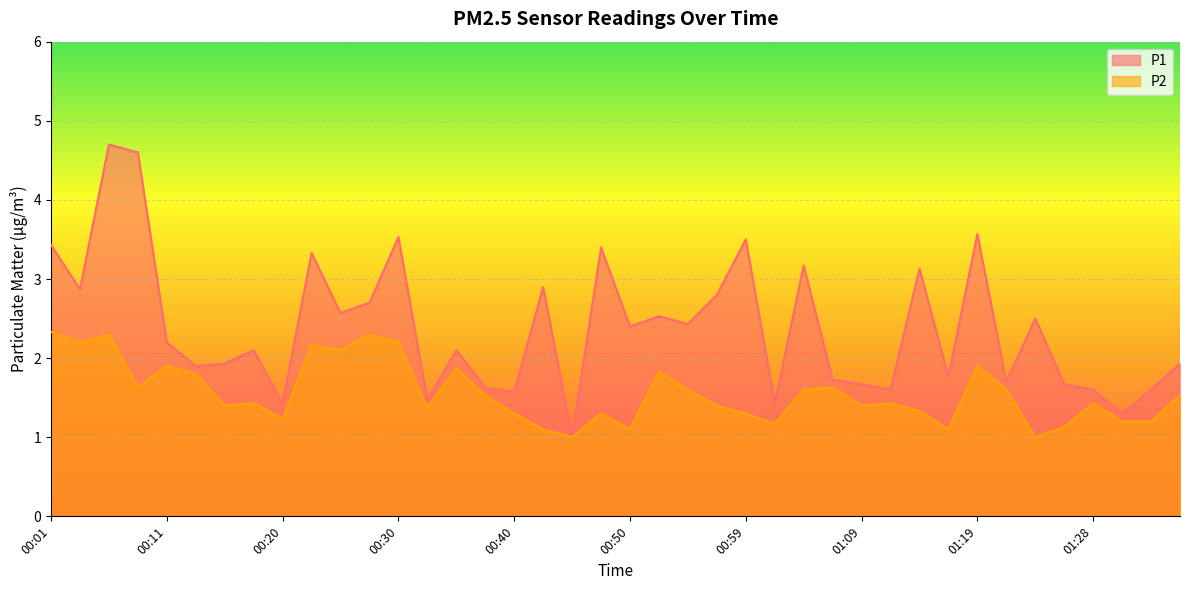

True or false: P2 has more than 1 interior local peaks.

True